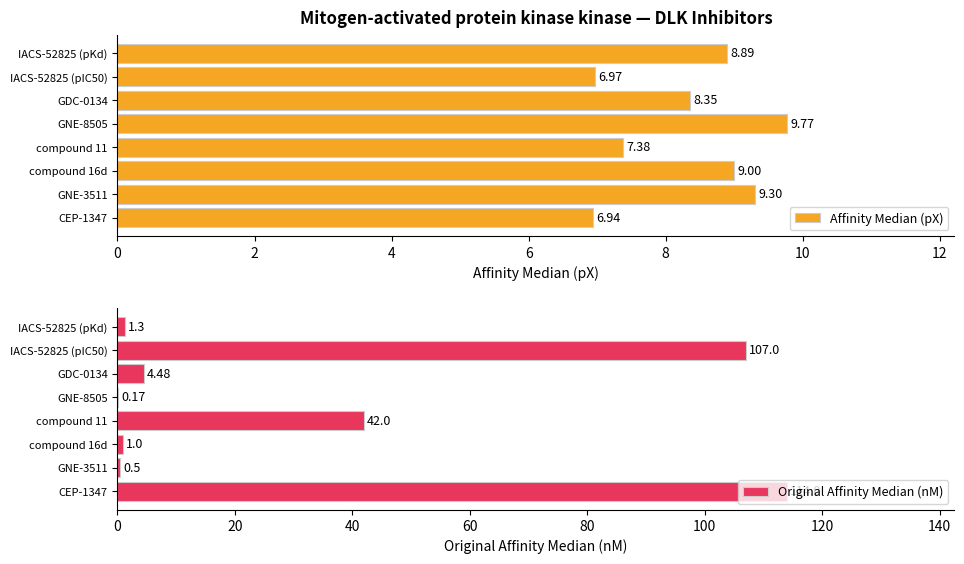

What is the difference between the maximum and minimum values in the Affinity Median (pX) series?

2.8